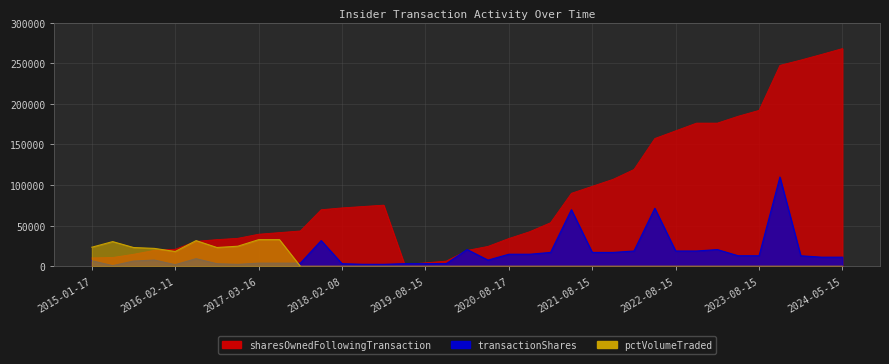

Does the chart display data point markers on the line(s)?

No